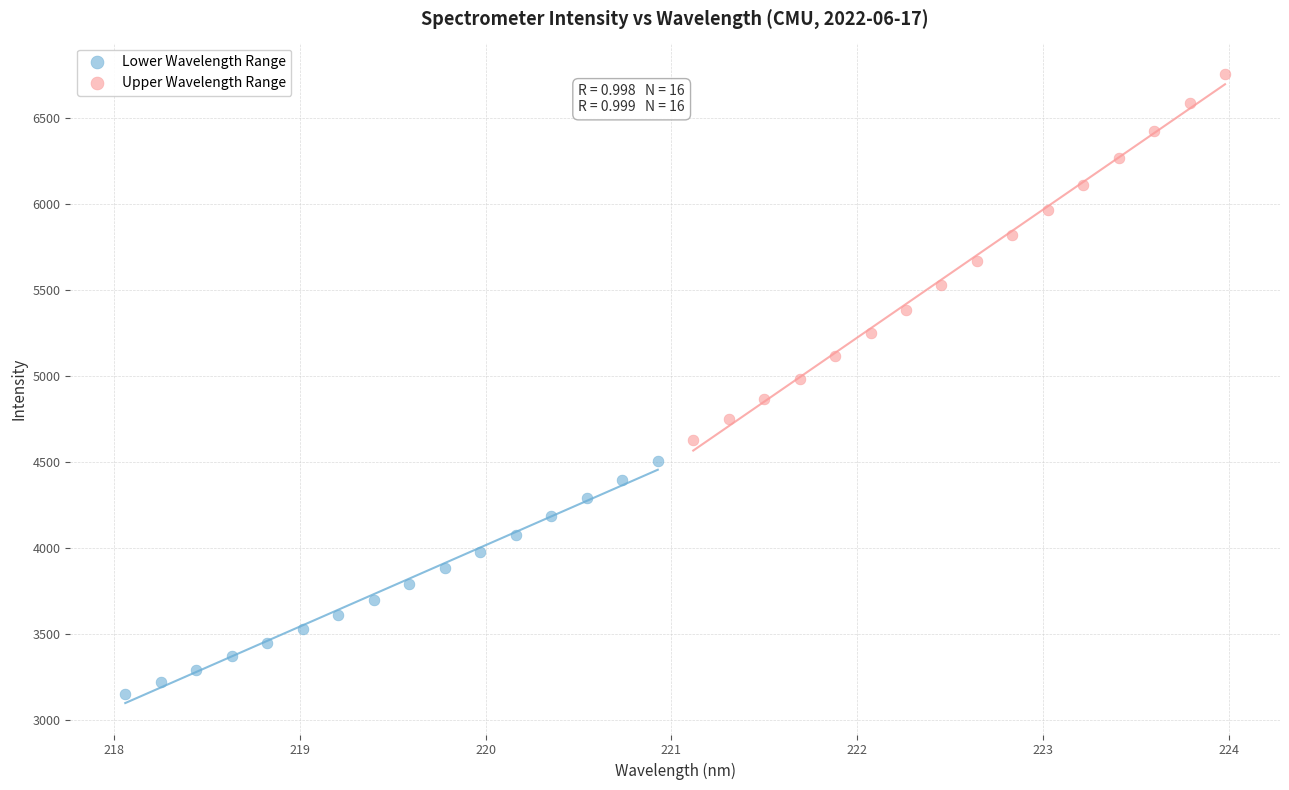

Which series contains the highest Y value?

Upper Wavelength Range